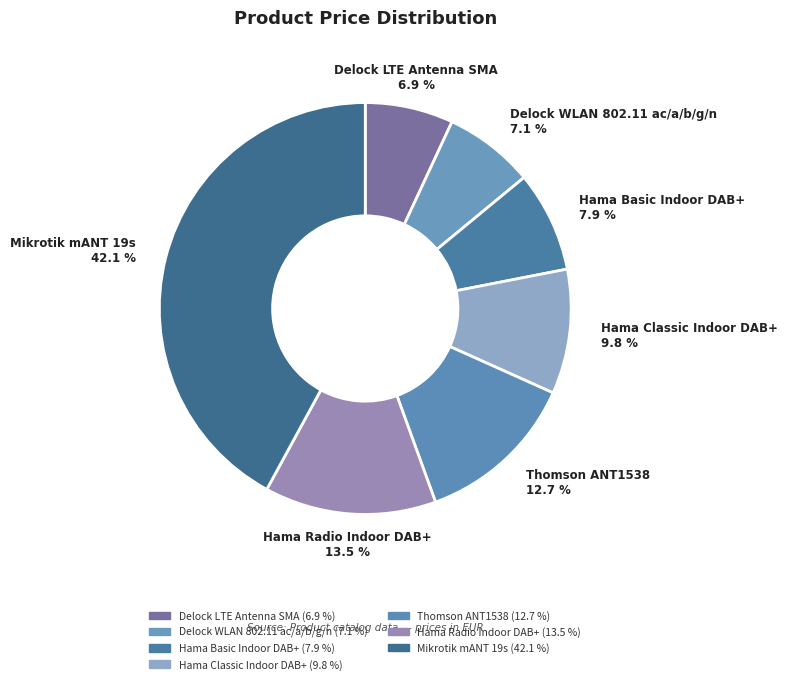

True or false: Hama Basic Indoor DAB+ accounts for 8% of the total.

True